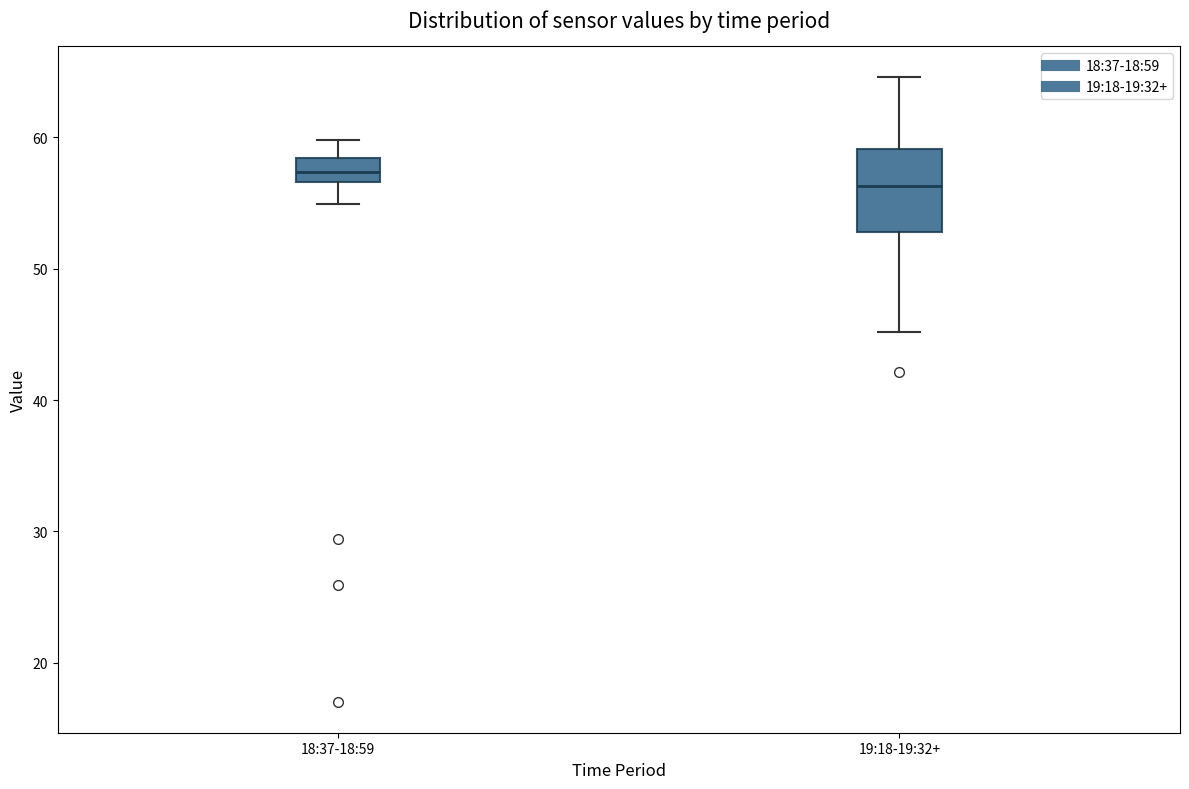

Reading left to right, transcribe this box plot: for each box, give where its median line is, the range the box spans, and where its two whiskers end, as read against the y-axis. The values are not printed on the chart, so give them approximately, as read against the axis.

18:37-18:59: median 57 (inside the box), box 57 to 58, whiskers 55 to 60
19:18-19:32+: median 56, box 53 to 59, whiskers 45 to 65